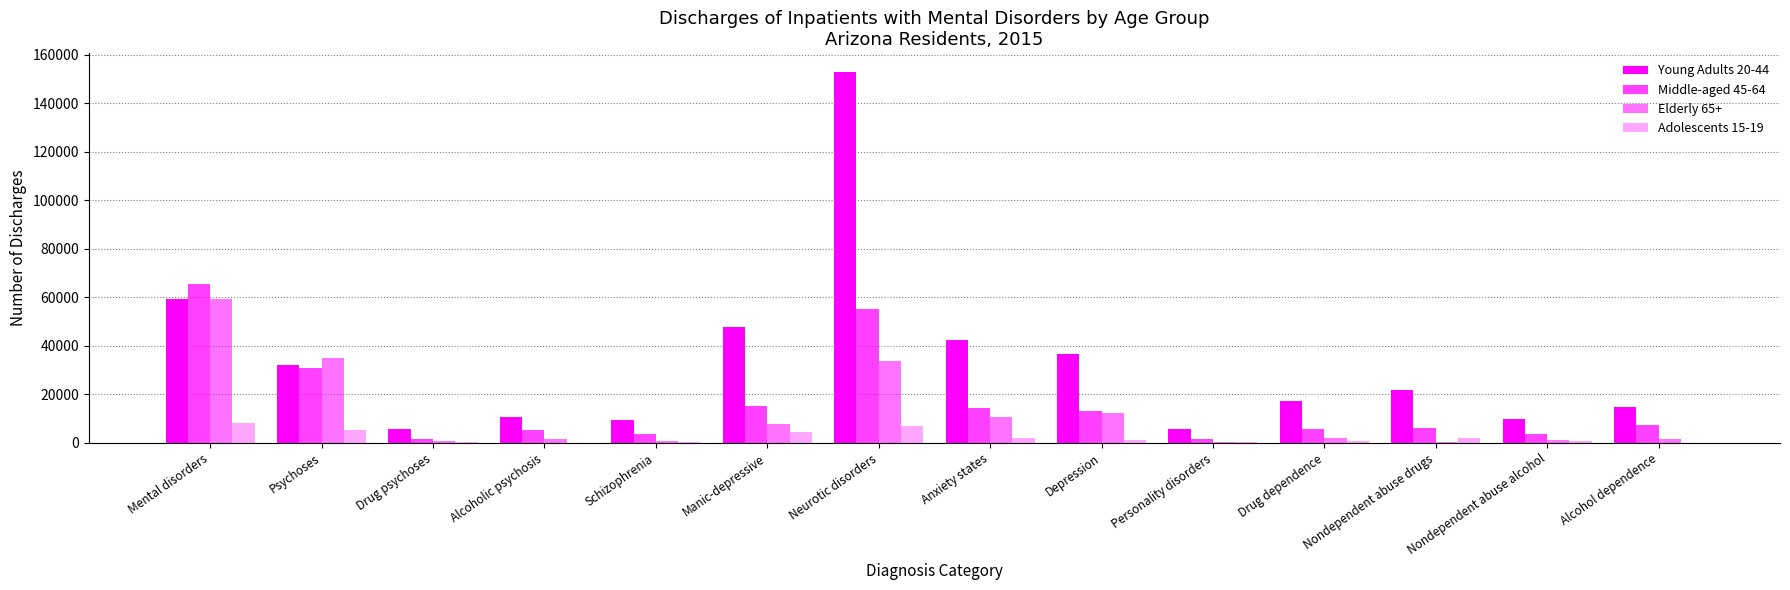

At which category does the chart reach its minimum across all series?

Alcoholic psychosis